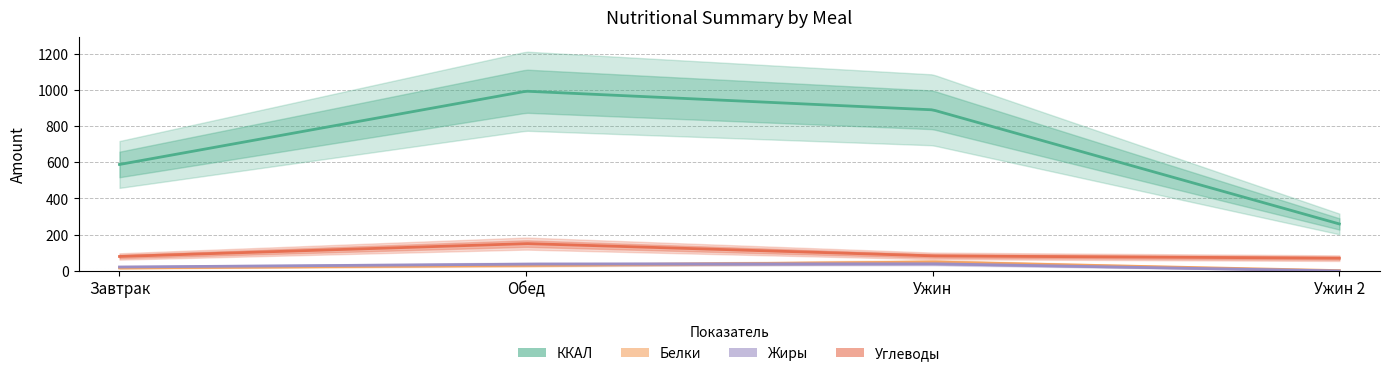

Which series has the widest spread of values?

ККАЛ